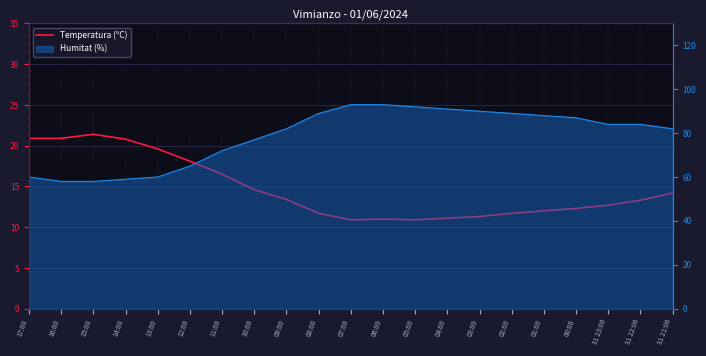

What value does the data have at 10:00?

14.6